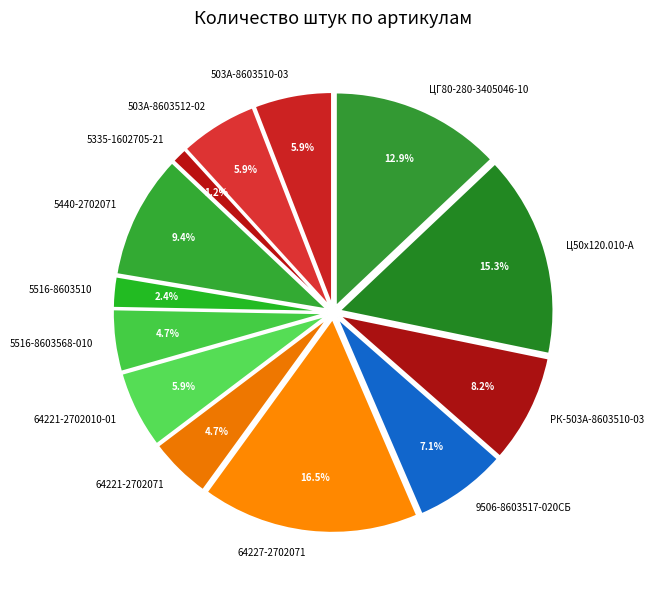

Does РК-503А-8603510-03 represent more than half of the total?

No